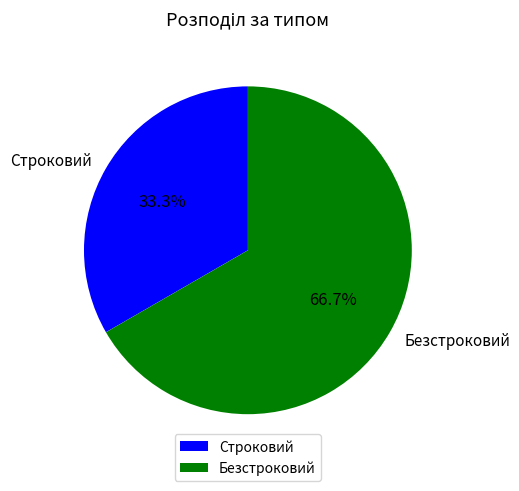

To the nearest percent, what percentage of the pie is Безстроковий?

67%